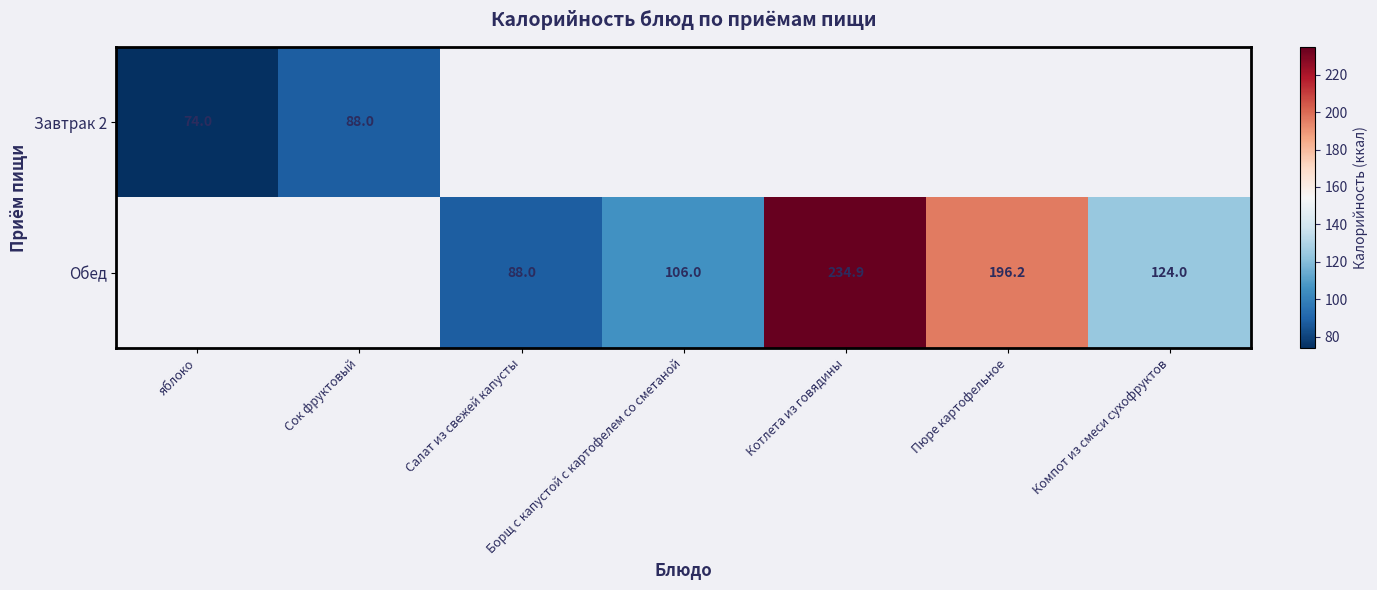

The value of Обед at Котлета из говядины is 234.9. True or false?

True